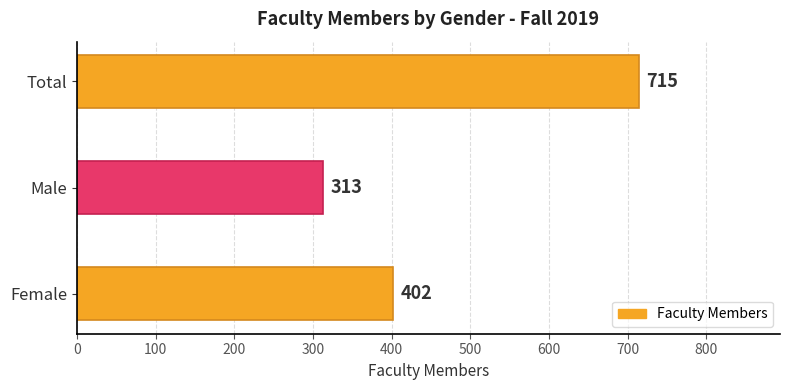

Where is the data nearest to the value 514?

Female